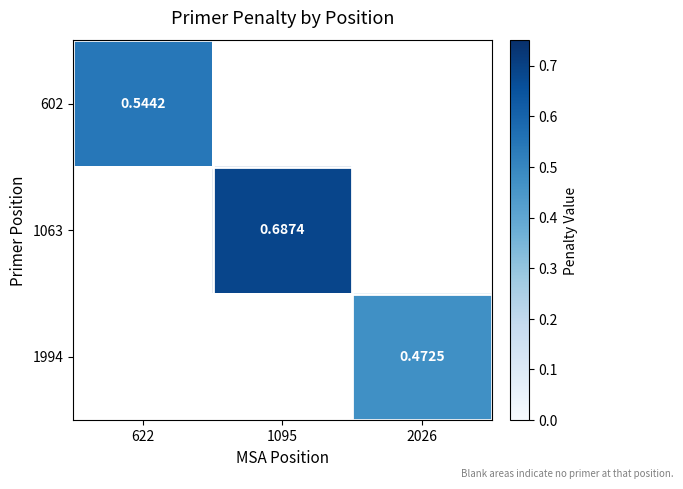

List the labels in order of 1063 value, smallest first.

622, 2026, 1095